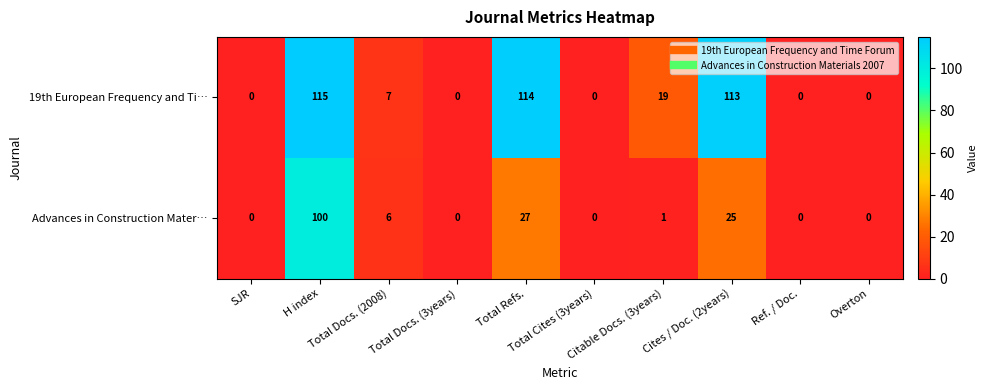

What is the difference between the maximum and minimum values in the 19th European Frequency and Ti… series?

115